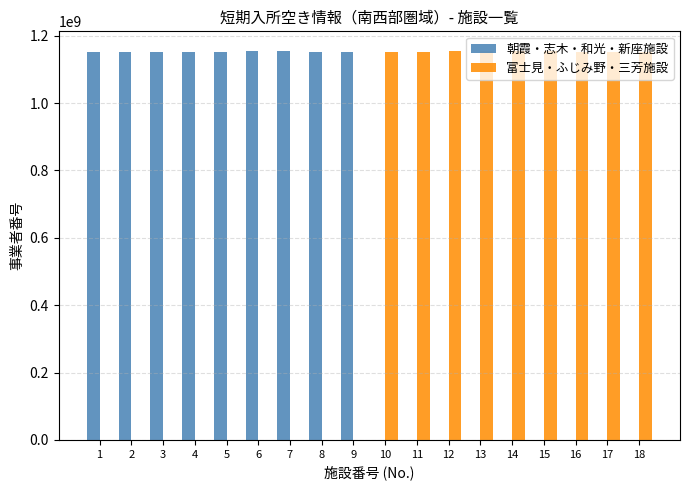

What is the value of the 富士見・ふじみ野・三芳施設 bar at the 7th from the left?

1152480010